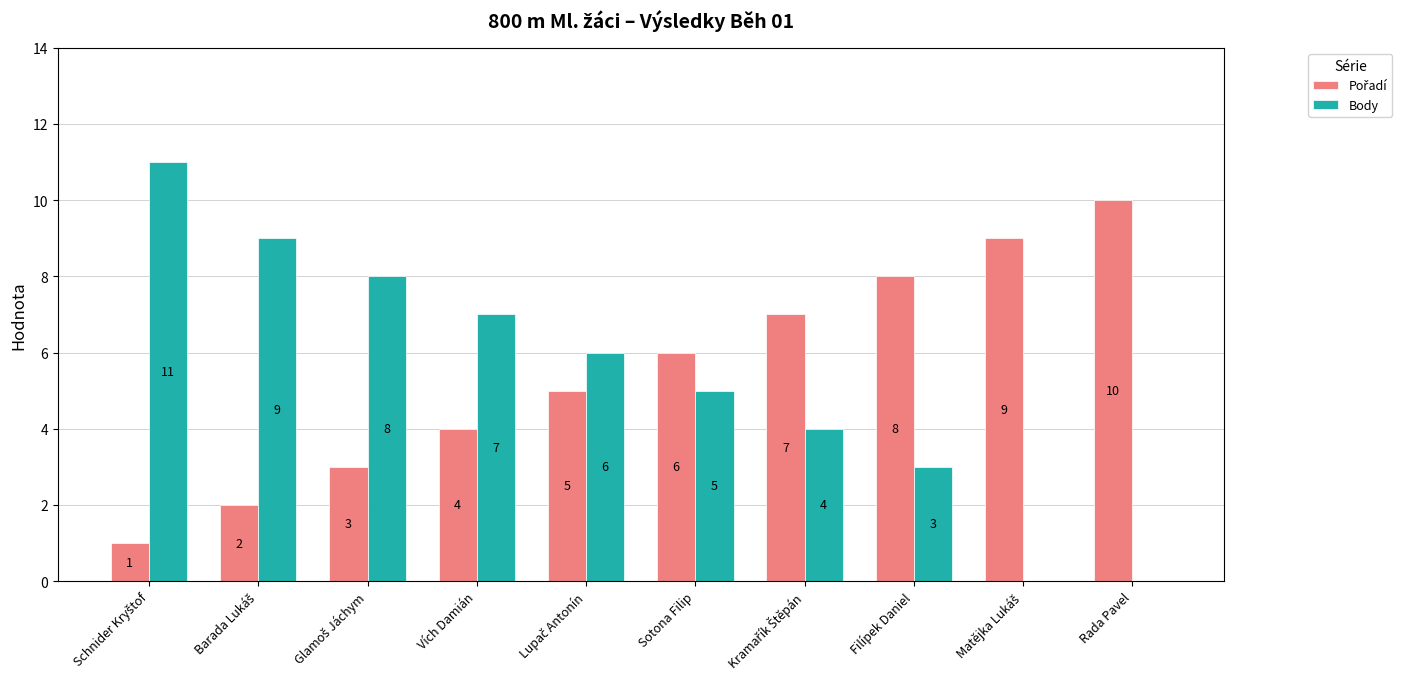

What is the total value across all series at Vích Damián?

11